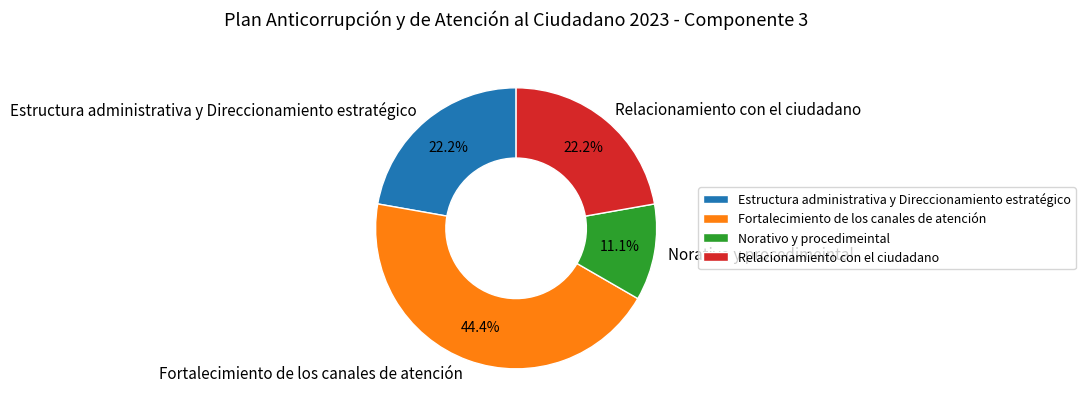

What percentage do Estructura administrativa y Direccionamiento estratégico and Relacionamiento con el ciudadano together represent?

44.4%